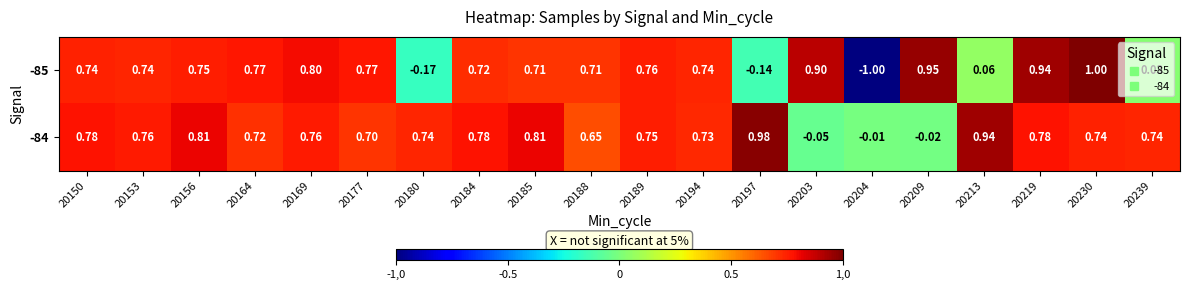

How many distinct data groups are displayed?

2